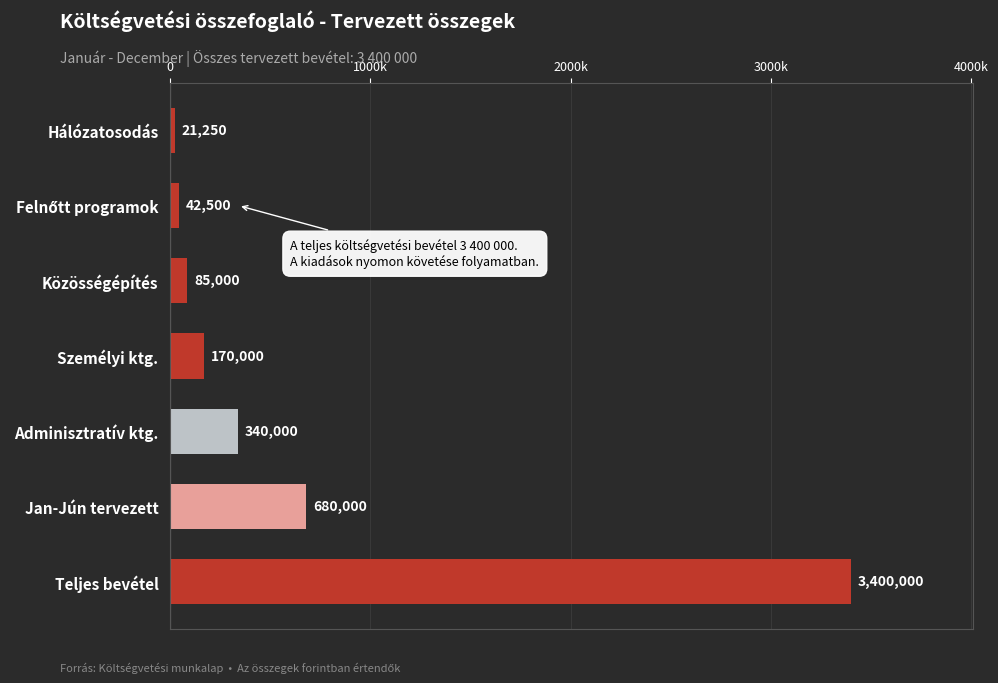

Where is the data nearest to the value 1710625?

Jan-Jún tervezett